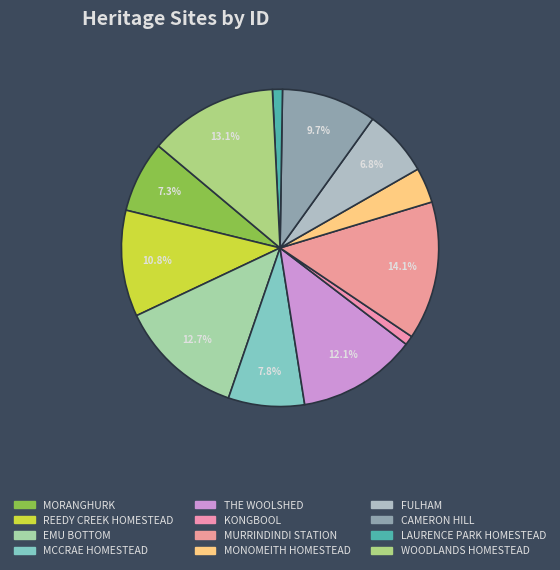

To the nearest percent, what is the combined percentage of MONOMEITH HOMESTEAD and MURRINDINDI STATION?

18%